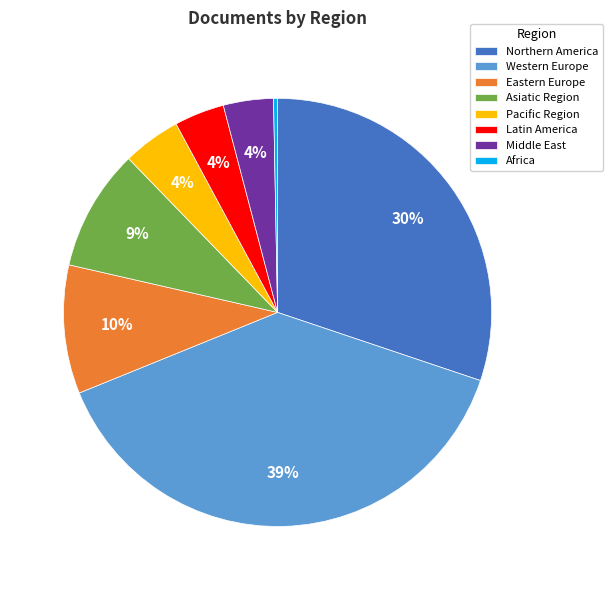

Combined, do Latin America and Western Europe account for over 50%?

No